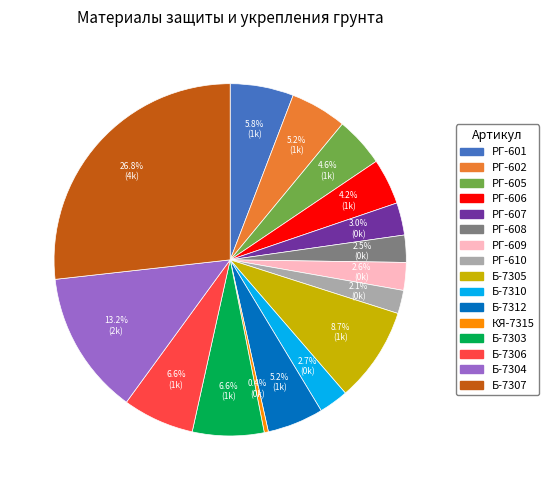

What is the largest slice in the pie chart?

Б-7307